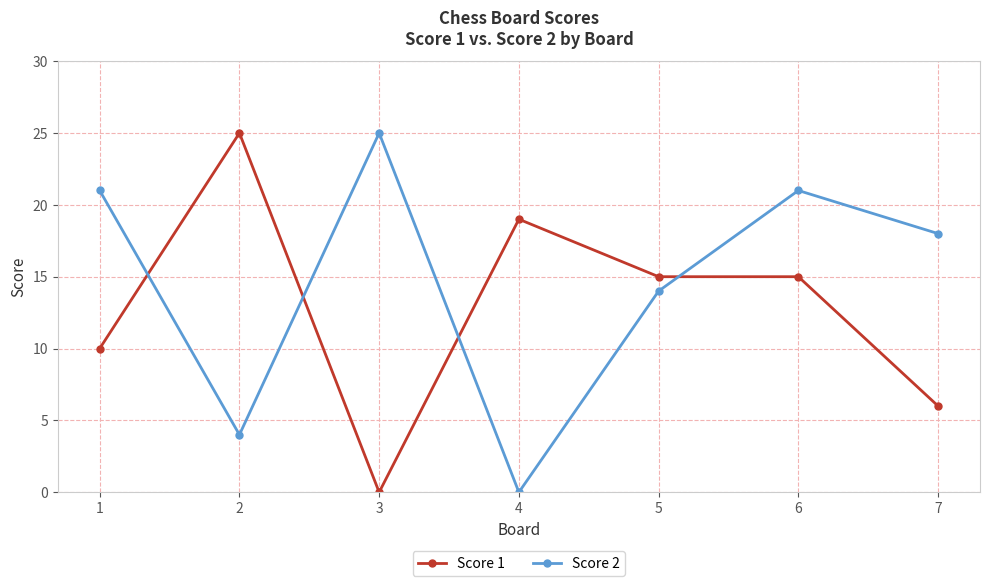

At 7, list the series in order from largest to smallest.

Score 2, Score 1